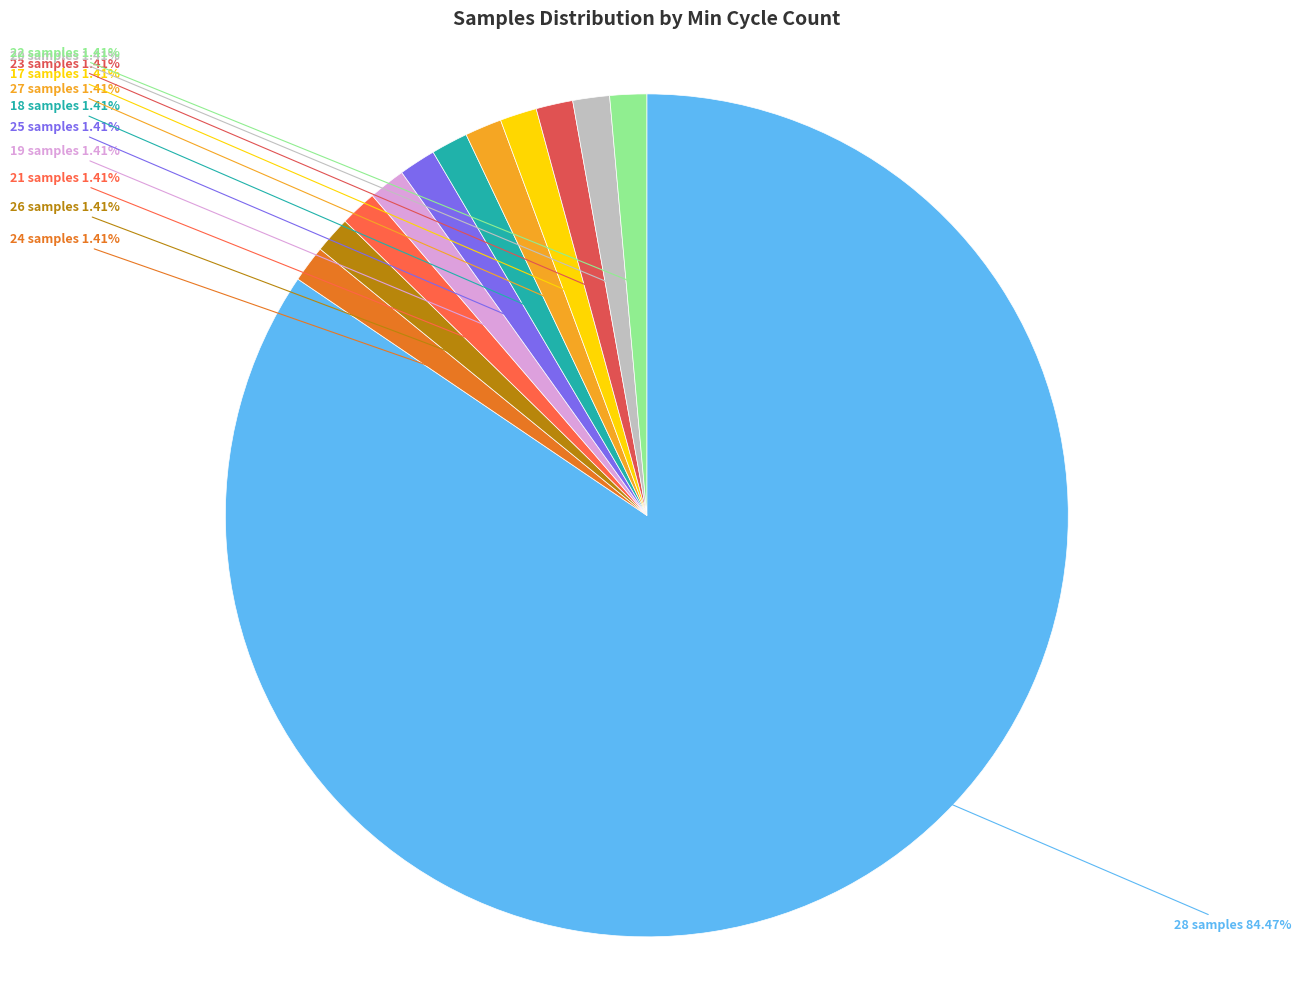

Rank the categories by value from highest to lowest.

28 samples, 24 samples, 26 samples, 21 samples, 19 samples, 25 samples, 18 samples, 27 samples, 17 samples, 23 samples, 20 samples, 22 samples